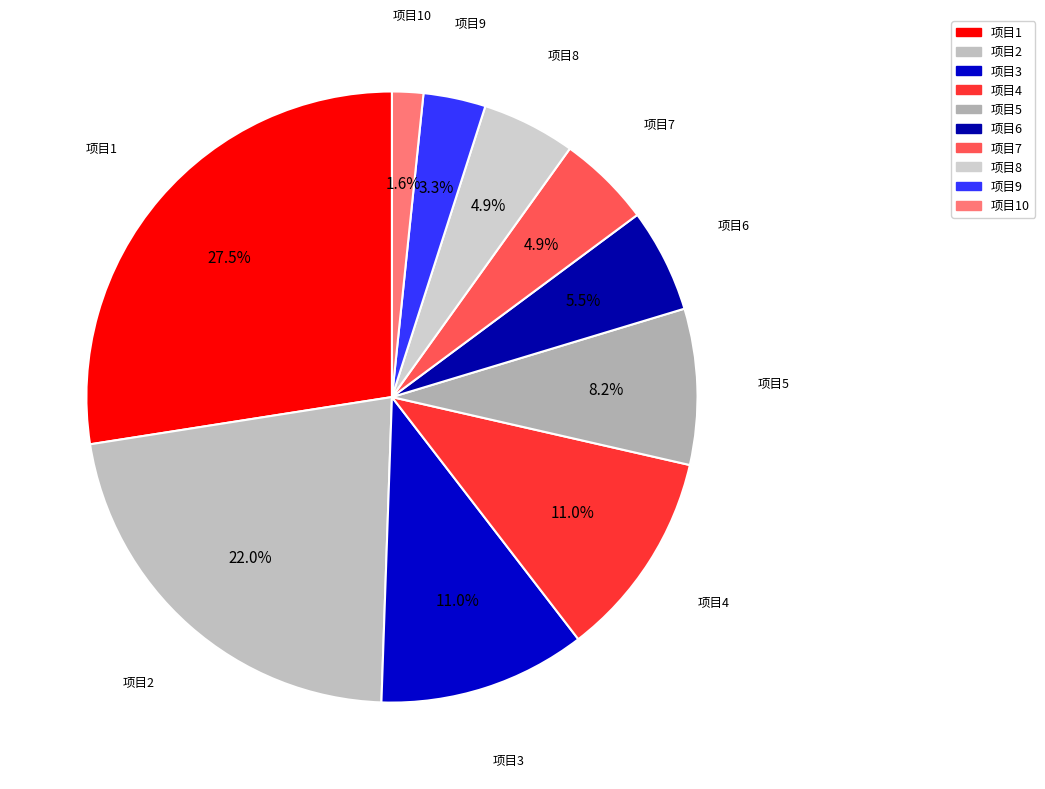

Which slice is the largest?

项目1